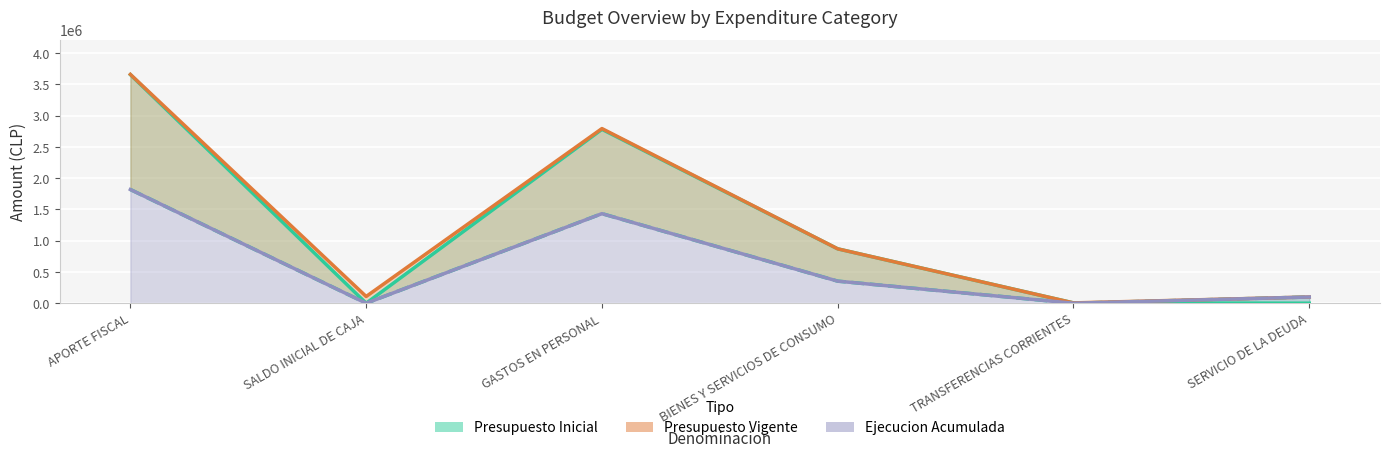

What is the sum of the Presupuesto Vigente values at APORTE FISCAL and BIENES Y SERVICIOS DE CONSUMO?

4530083